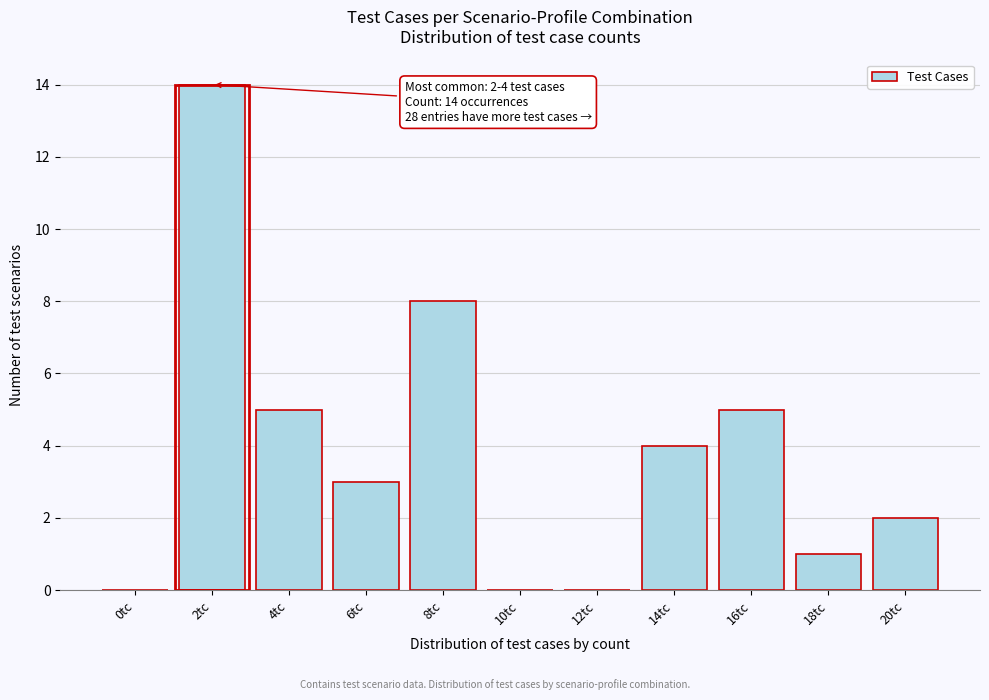

Reading left to right, what are all the values shown in this chart?

0tc=0	2tc=14	4tc=5	6tc=3	8tc=8	10tc=0	12tc=0	14tc=4	16tc=5	18tc=1	20tc=2